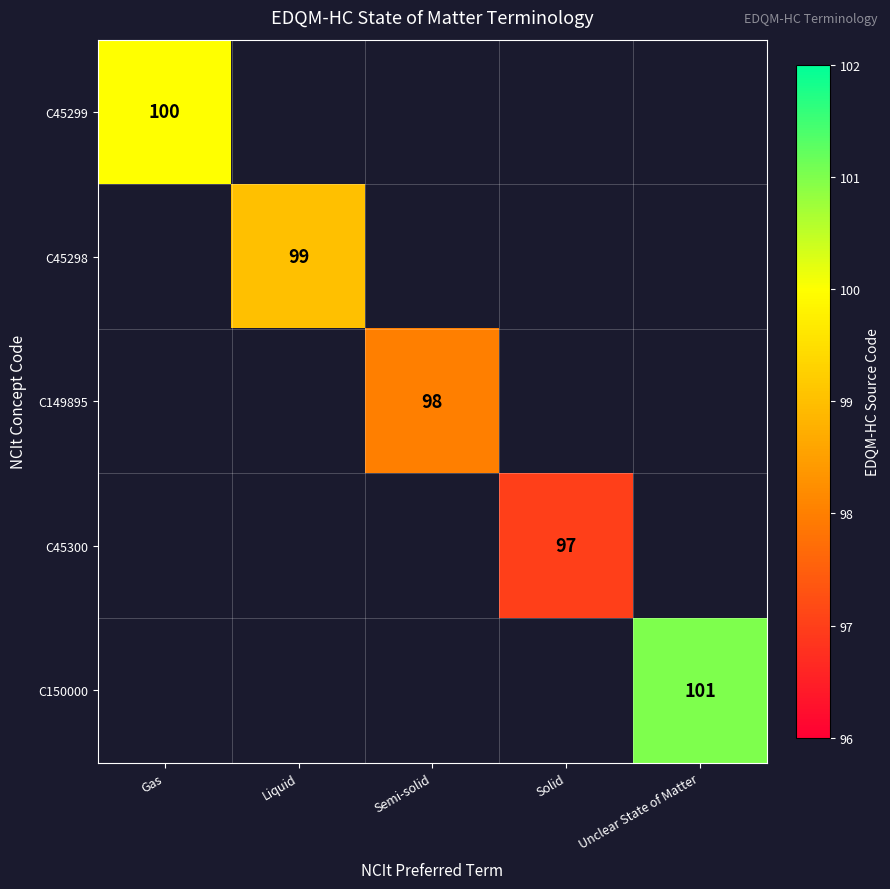

Is it true that C45298 equals 140 at Liquid?

False